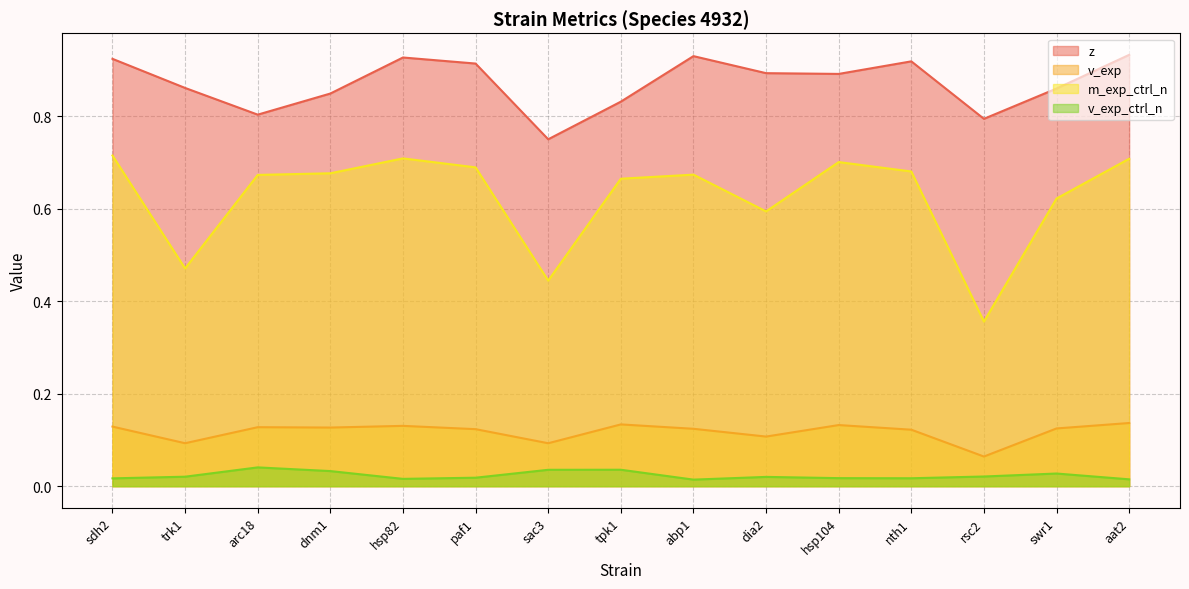

Rank the series at paf1 from lowest to highest value.

v_exp_ctrl_n, v_exp, m_exp_ctrl_n, z